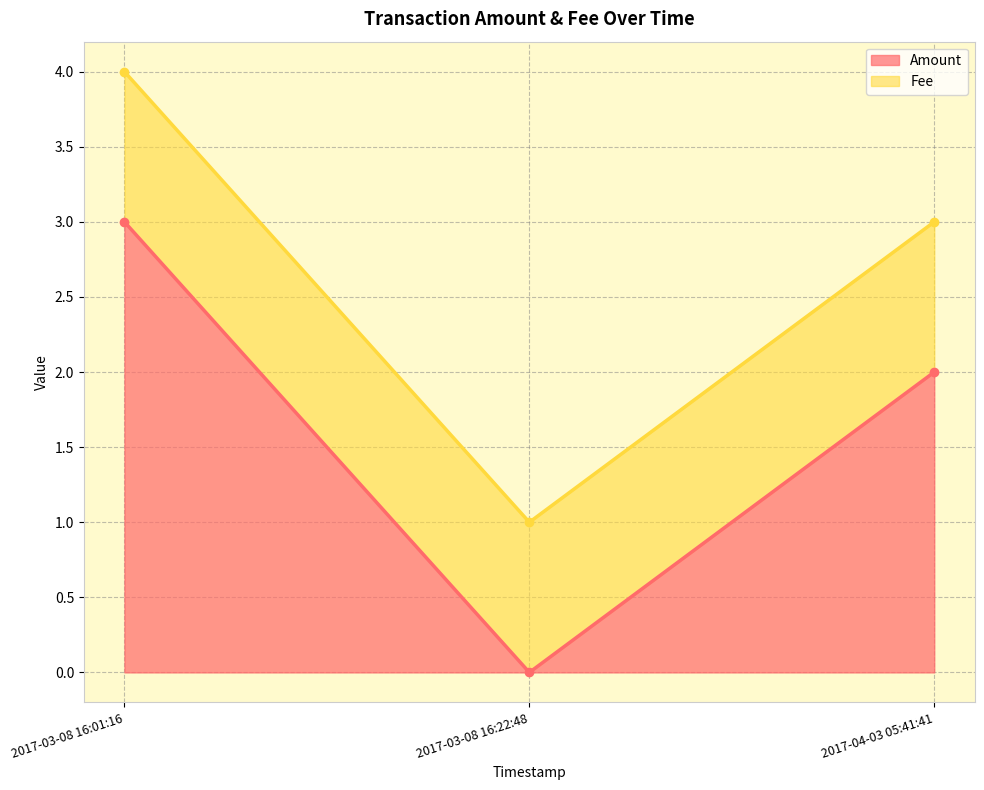

What are all the series names shown in the legend?

Amount, Fee